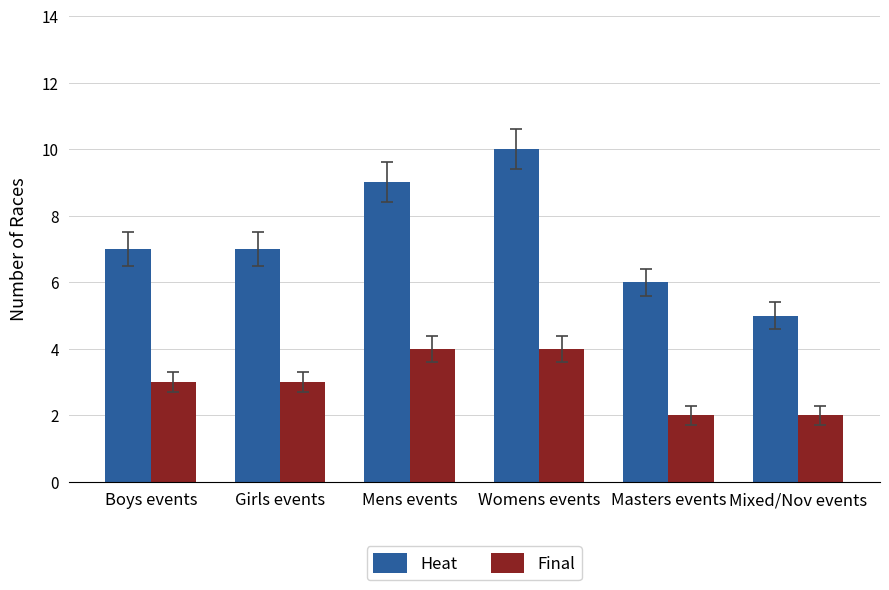

Count the Heat values in the range 6 to 9.

4